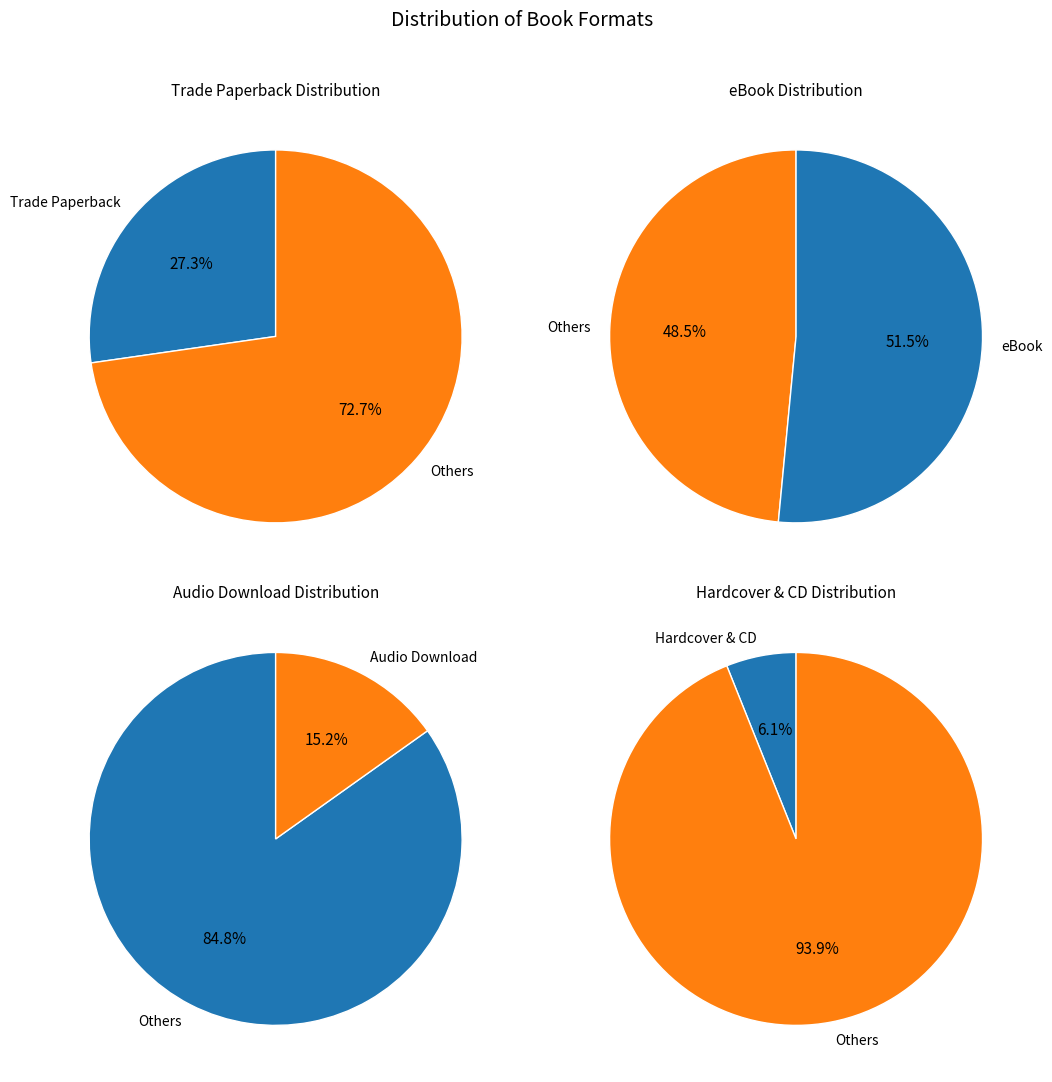

What percentage is the eBook slice, to the nearest percent?

52%